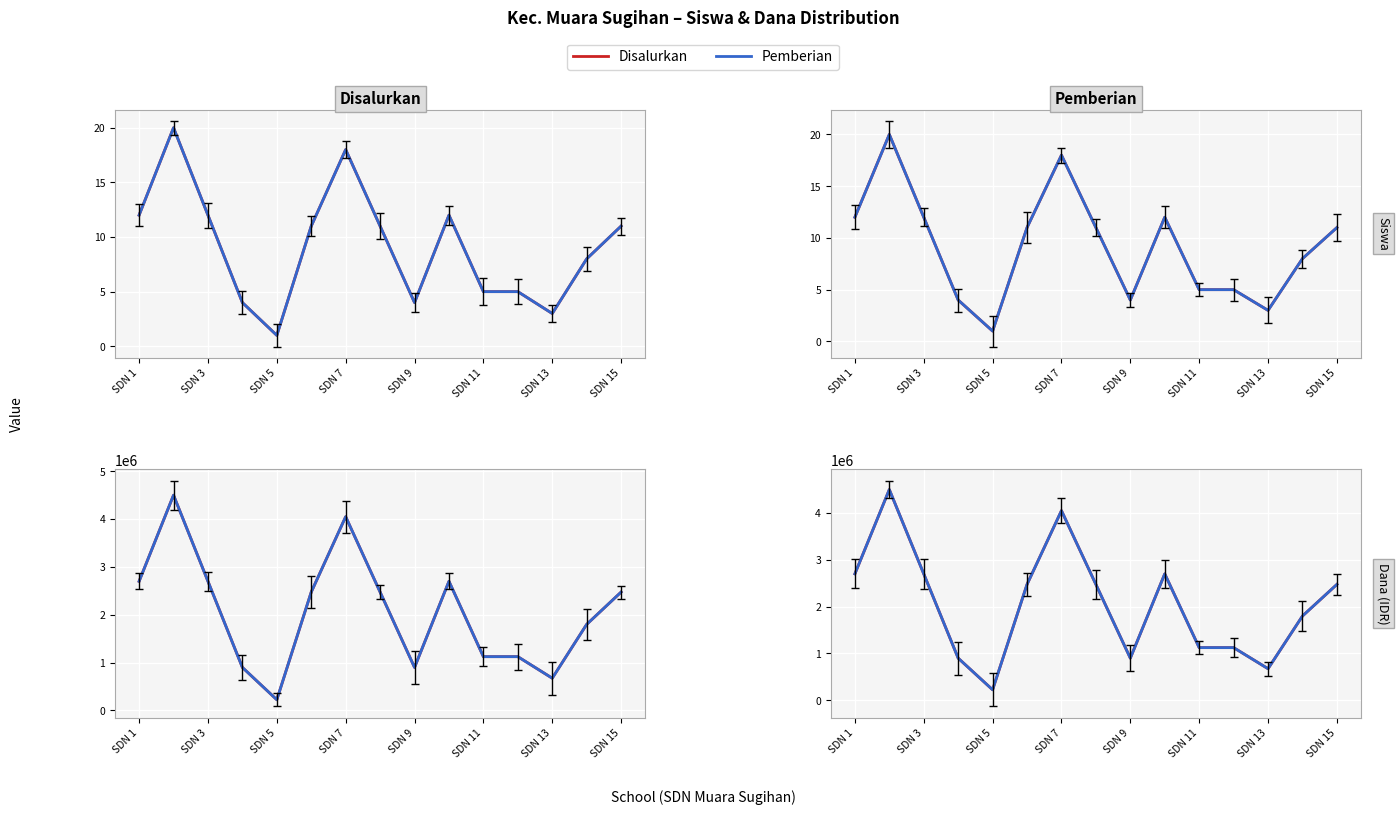

Which series has the widest spread of values?

Disalurkan